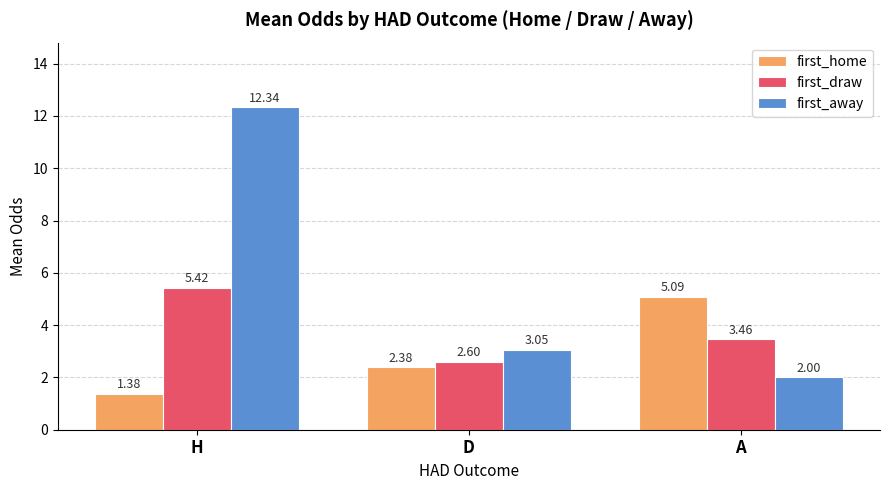

How many categories are shown in the chart?

3